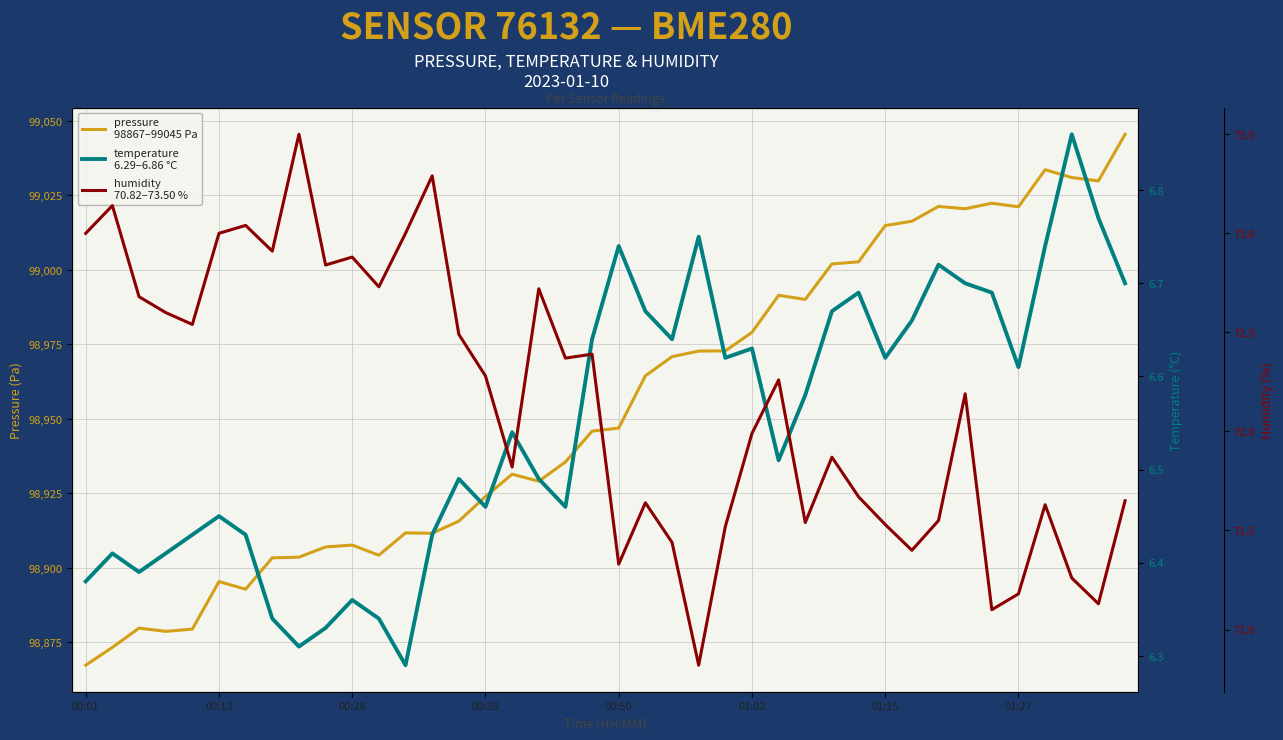

What is the sum of all humidity values?

2885.9